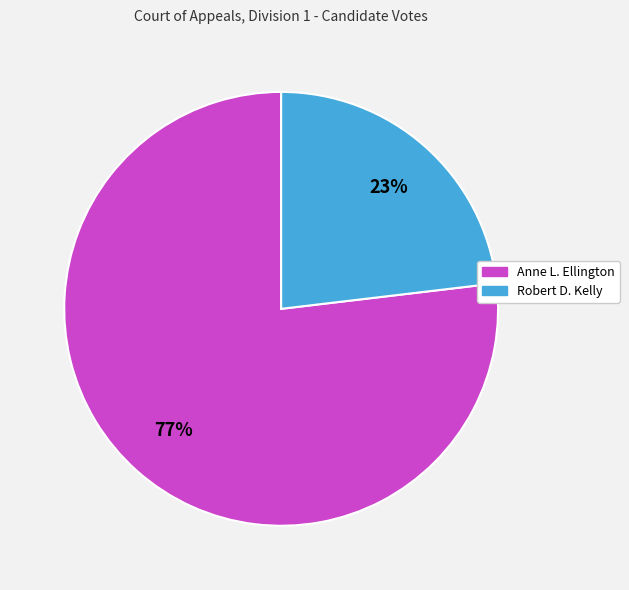

To the nearest percent, what is the combined percentage of Robert D. Kelly and Anne L. Ellington?

100%